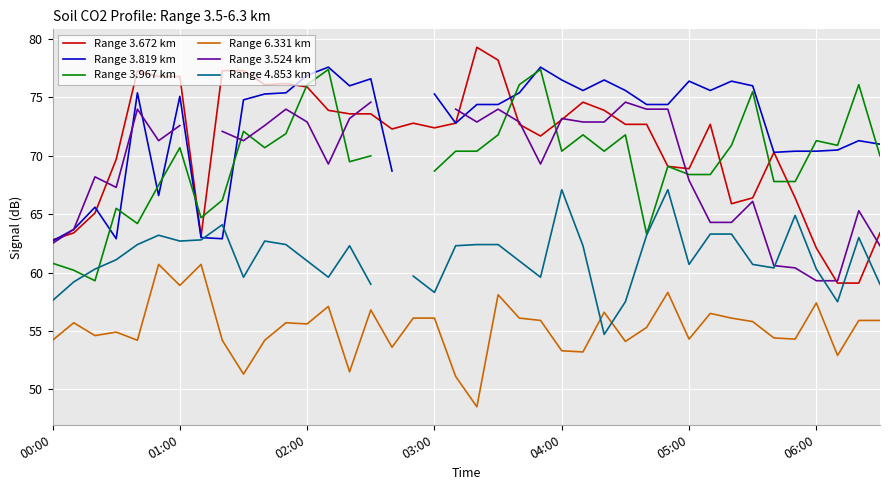

What is the minimum value for Range 3.672 km?

59.1